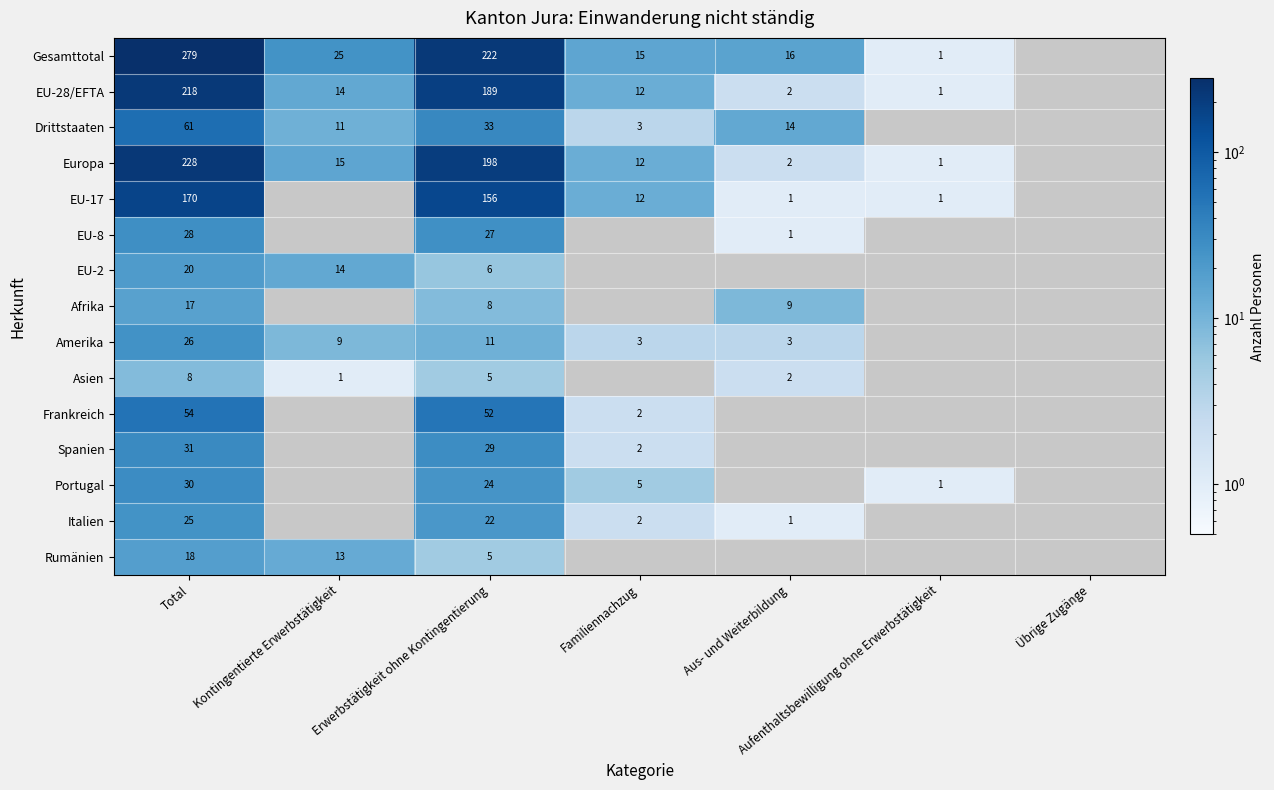

The Amerika series shows 5.0 at Familiennachzug. True or false?

False